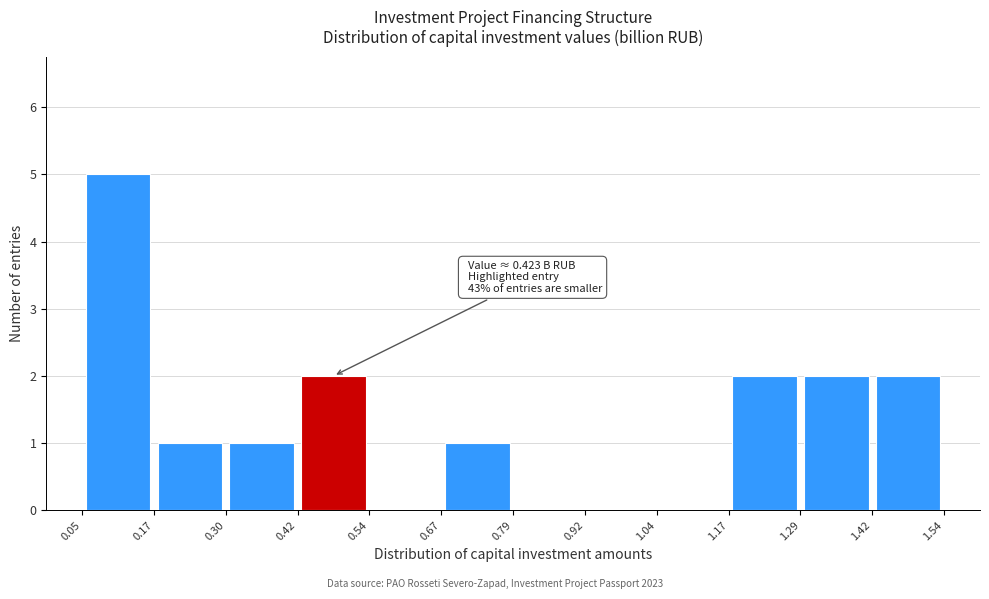

Which range on the x-axis has the tallest bar?

0.05 to 0.17